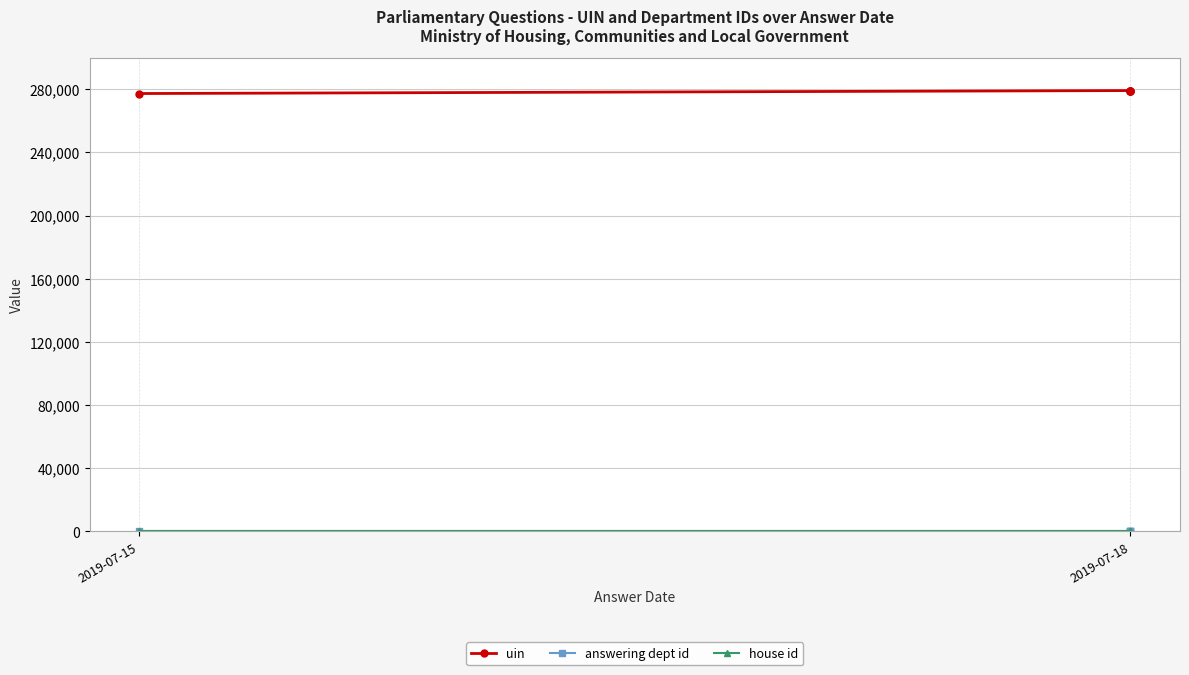

True or false: uin has a value of 103575 at 2019-07-18.

False